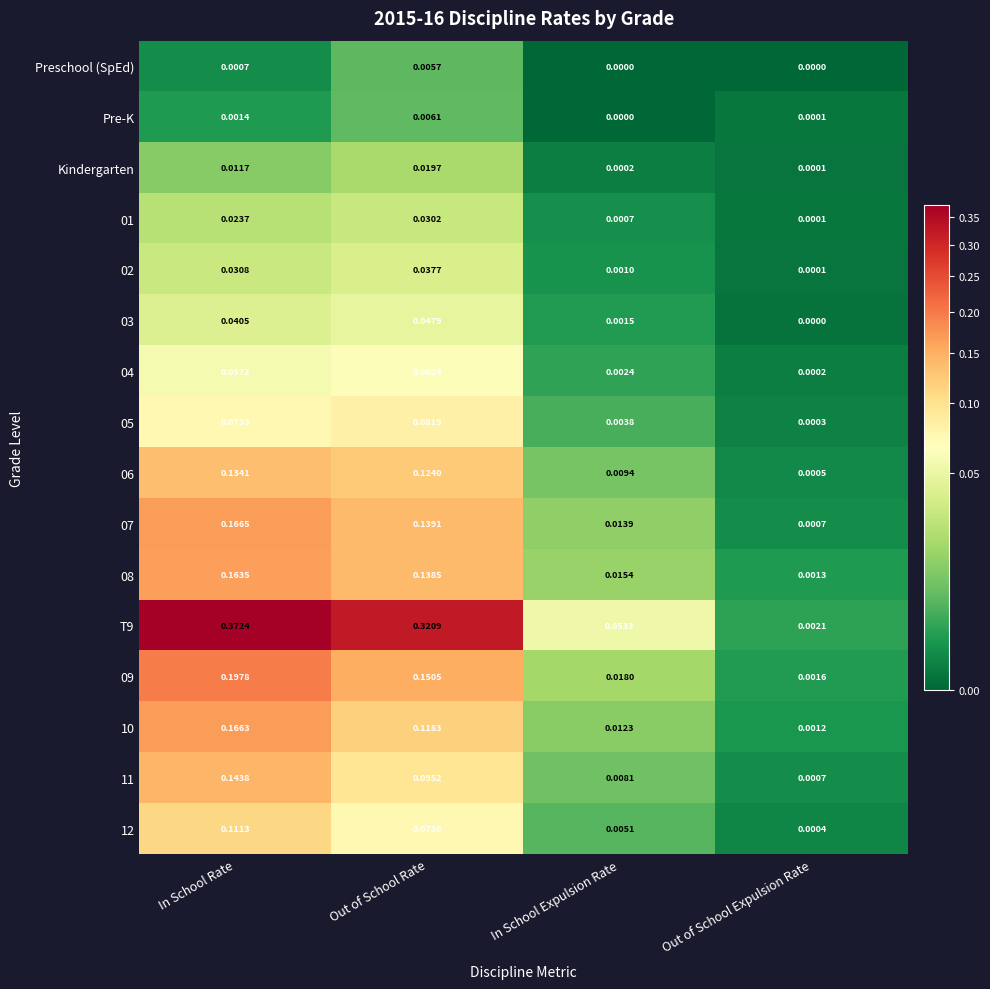

Which series changed the most between In School Rate and In School Expulsion Rate?

T9